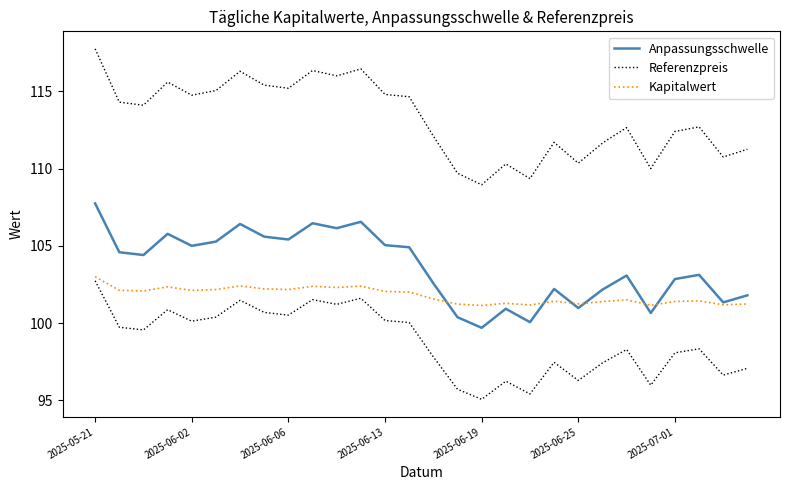

Rank the series by their average value, from highest to lowest.

Referenzpreis, Anpassungsschwelle, Kapitalwert